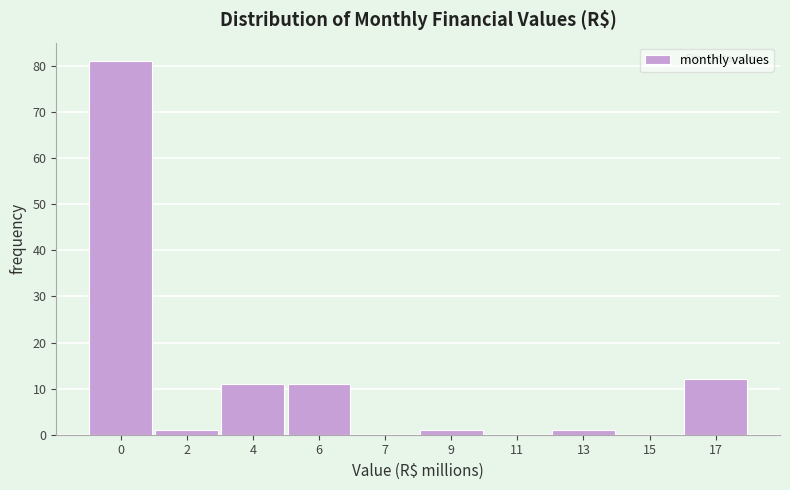

Reading right to left, transcribe all the data shown in this chart.

17=12	15=0	13=1	11=0	9=1	7=0	6=11	4=11	2=1	0=81